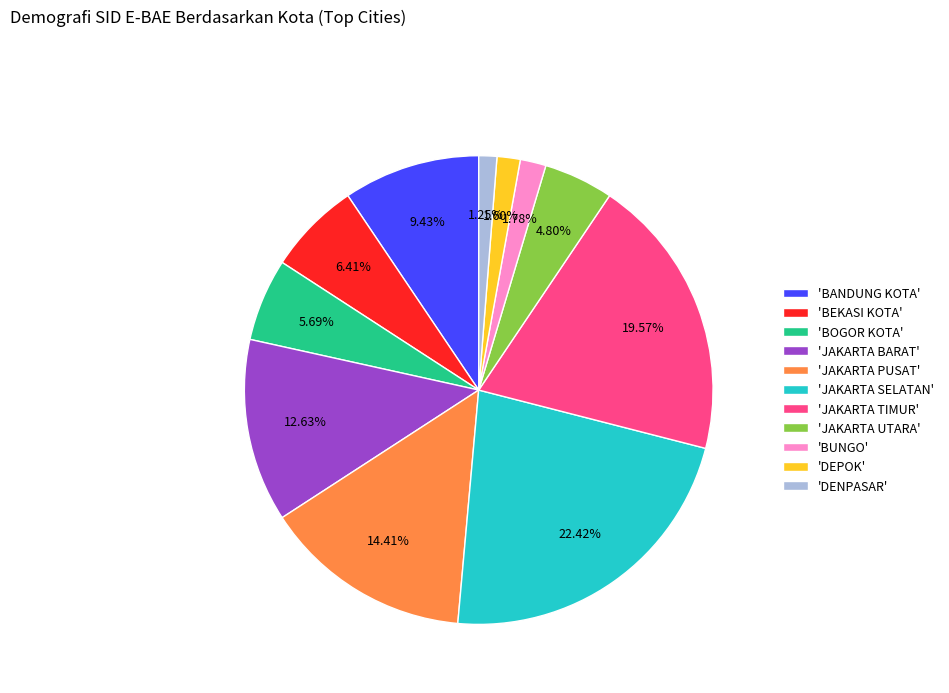

Do 'BEKASI KOTA' and 'JAKARTA PUSAT' together represent more than half of the pie?

No